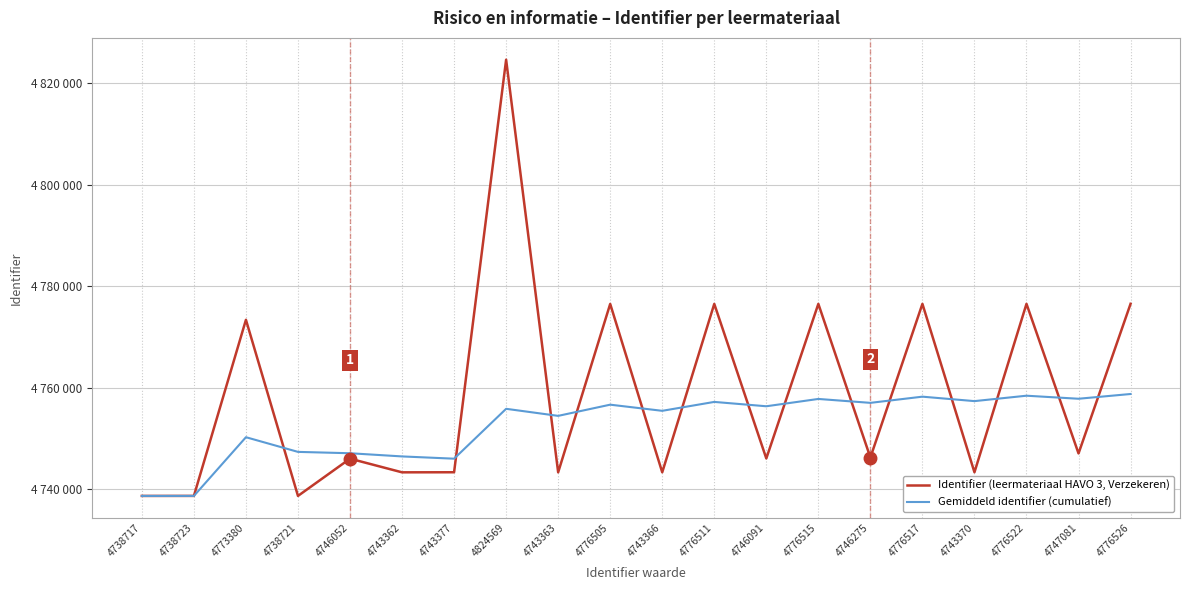

Reading right to left, what are all the values shown in this chart?

Identifier (leermateriaal HAVO 3, Verzekeren): 4776526.0	4747081.0	4776522.0	4743370.0	4776517.0	4746275.0	4776515.0	4746091.0	4776511.0	4743366.0	4776505.0	4743363.0	4824569.0	4743377.0	4743362.0	4746052.0	4738721.0	4773380.0	4738723.0	4738717.0
Gemiddeld identifier (cumulatief): 4758777.2	4757843.0	4758440.9	4757377.3	4758252.8	4757035.1	4757803.7	4756364.4	4757220.5	4755466.8	4756676.9	4754473.8	4755862.6	4746047.4	4746492.5	4747118.6	4747385.2	4750273.3	4738720.0	4738717.0